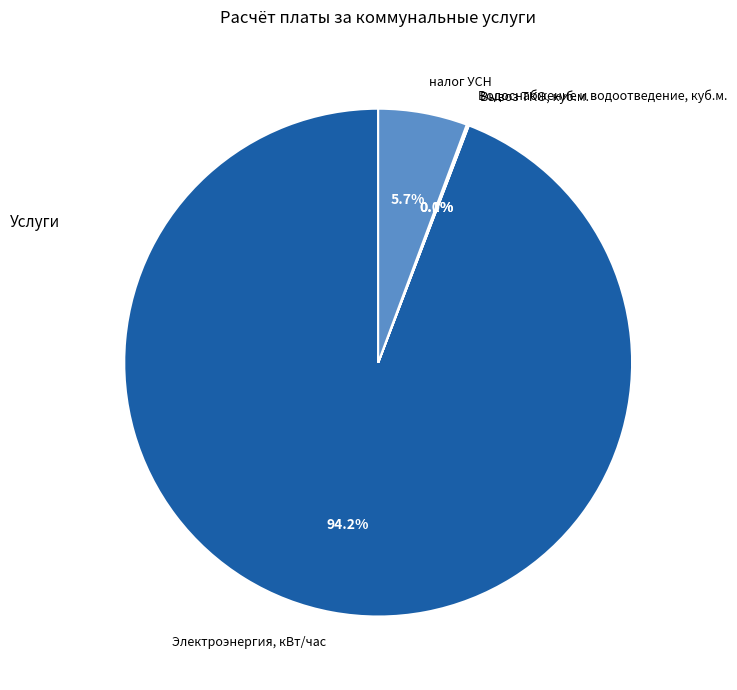

Does Электроэнергия, кВт/час represent more than half of the total?

Yes